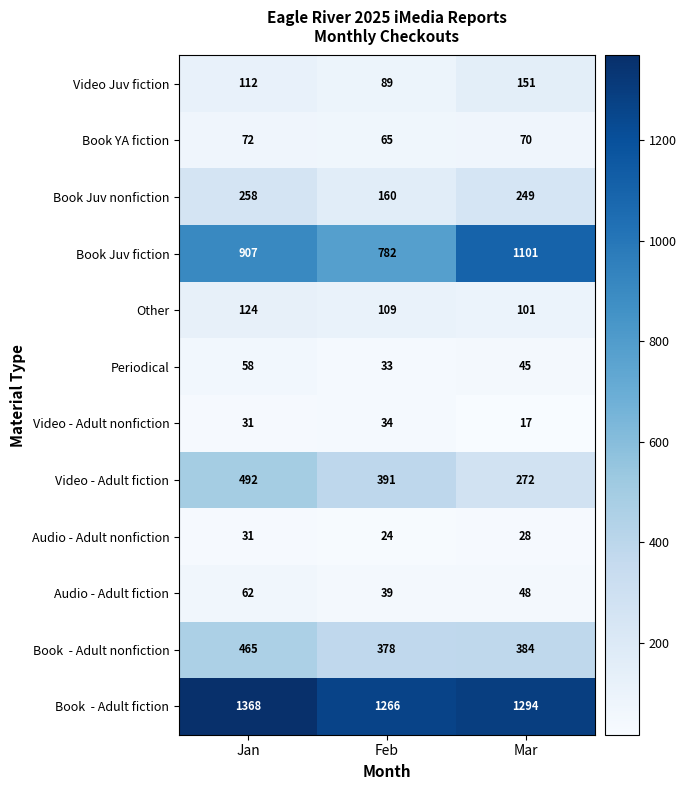

At which category does the chart reach its minimum across all series?

Mar